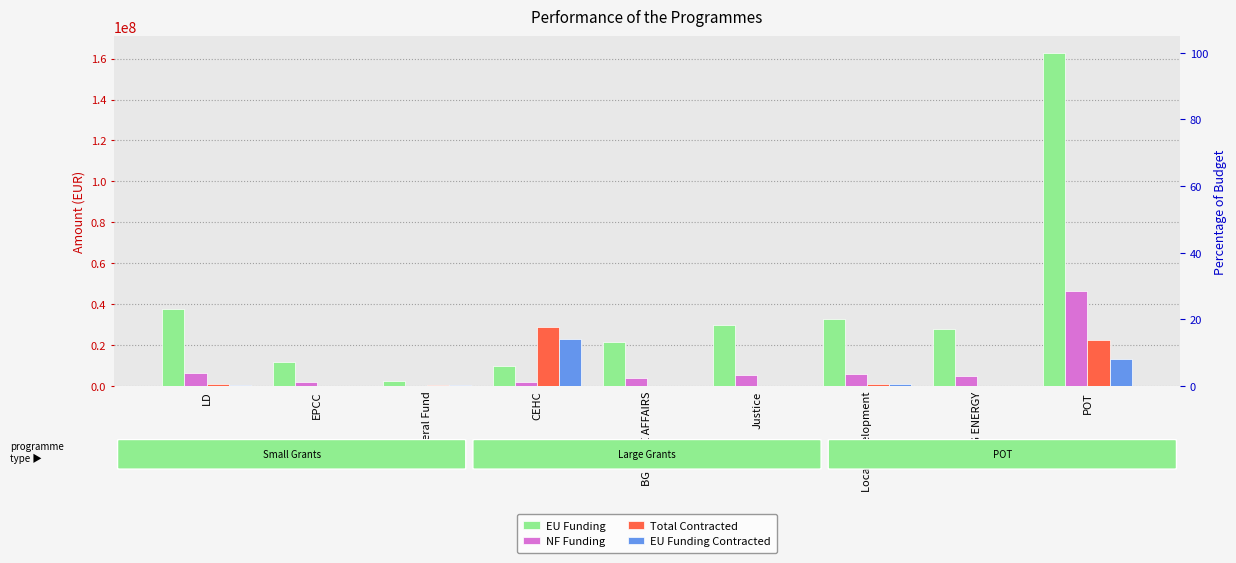

What is the label of the 3rd bar from the left?

Bilateral Fund